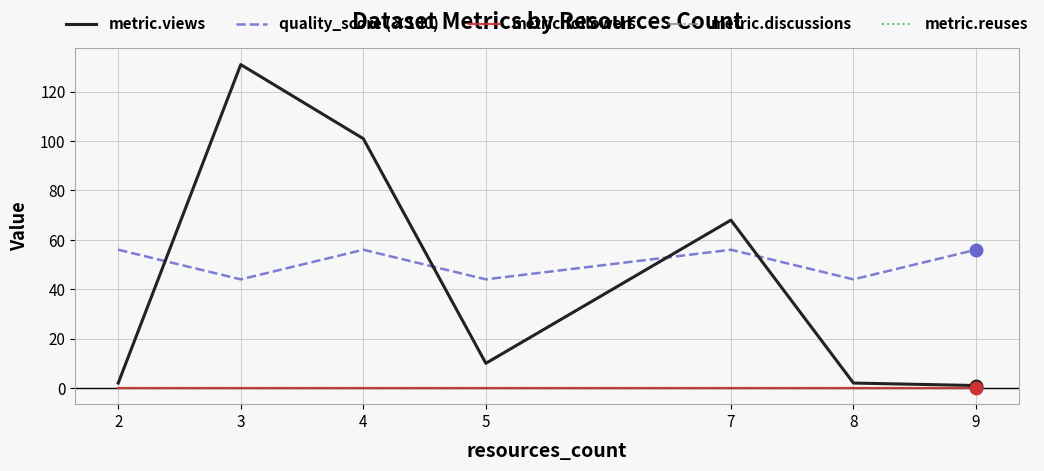

True or false: metric.discussions and metric.views cross at least once.

False